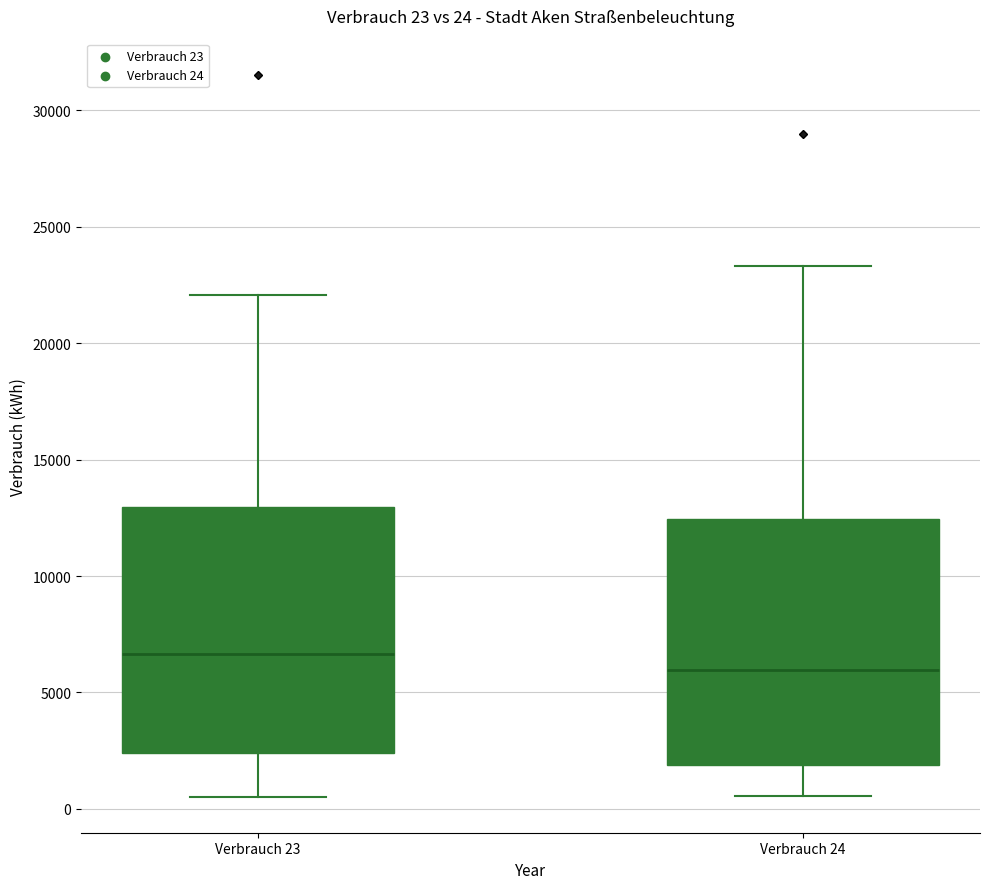

Which box's median line is the lowest?

Verbrauch 24